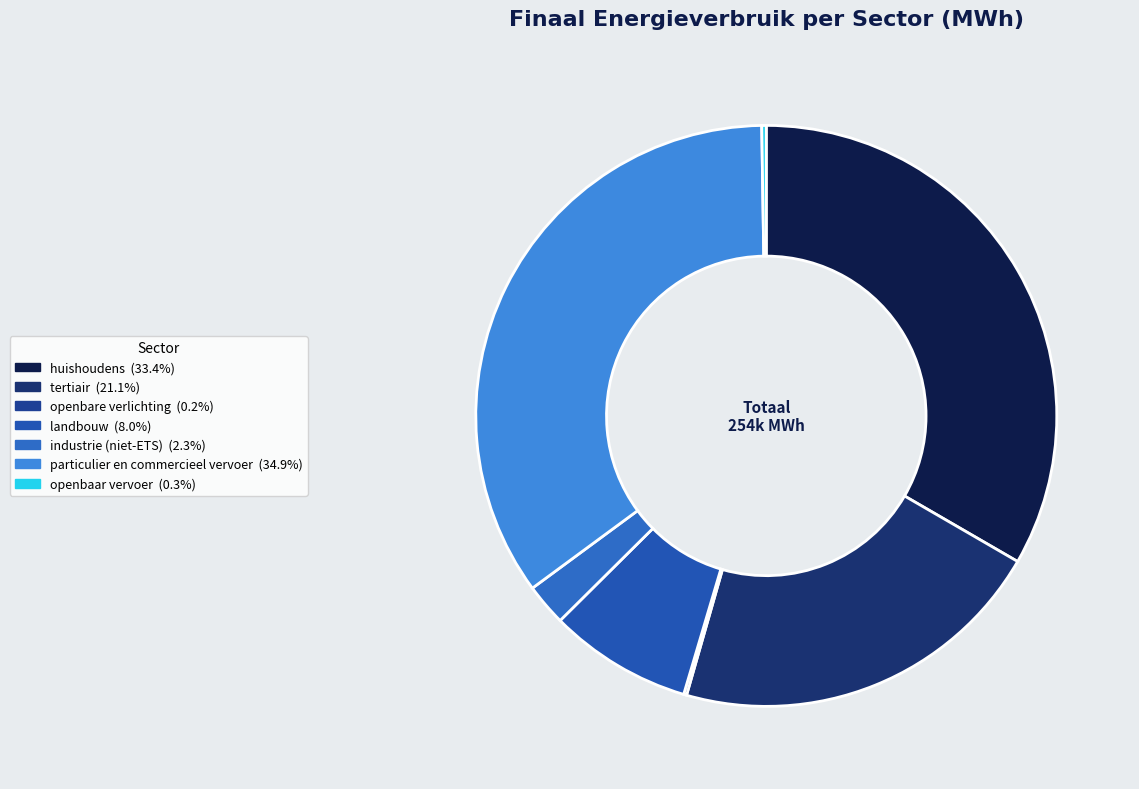

Is it true that particulier en commercieel vervoer is 35% of the pie?

True